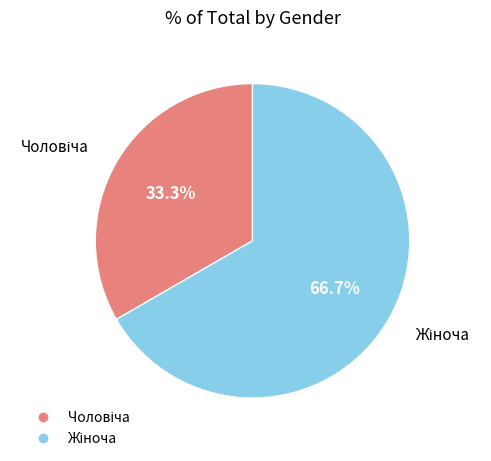

Is there any slice that represents more than half of the pie?

Yes